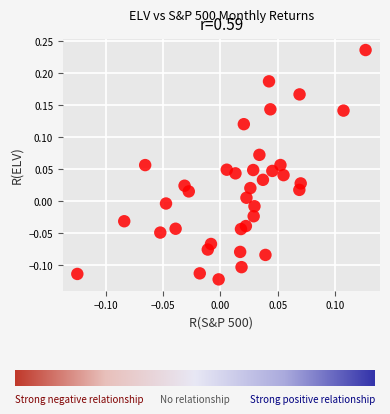

What is the range of X values (max minus min)?

0.3